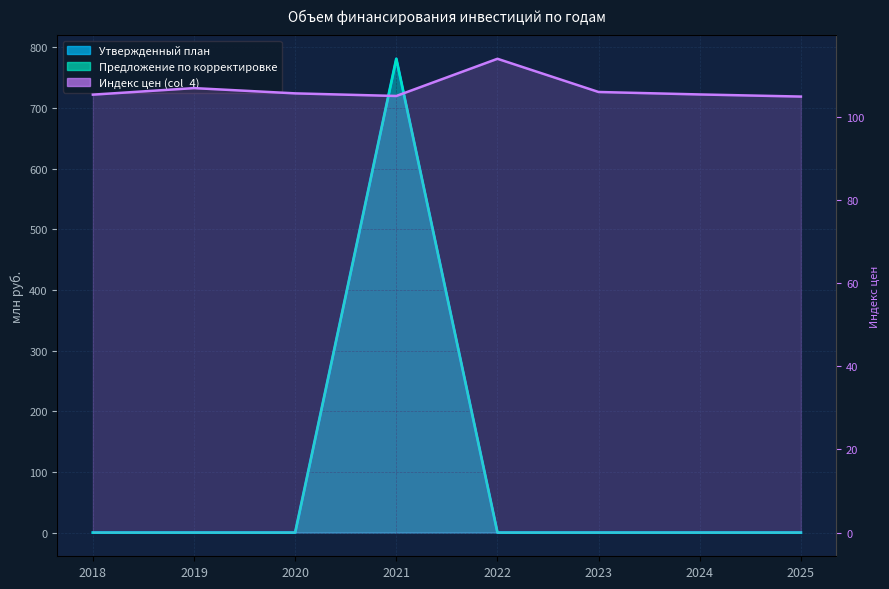

Does the chart have visible grid lines?

Yes